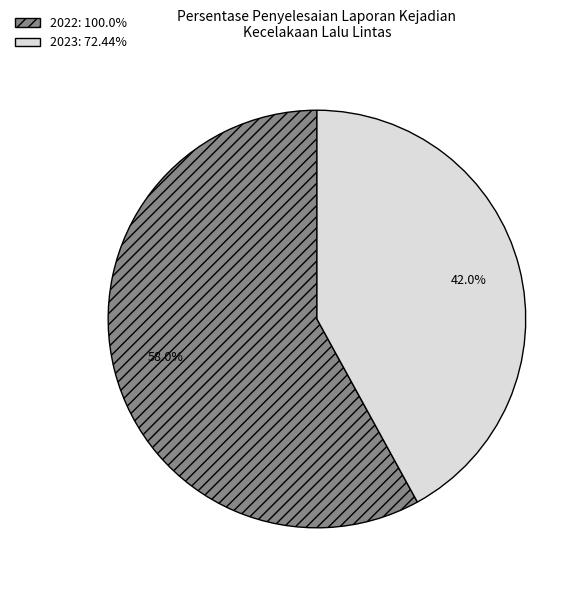

To the nearest percent, what percentage of the pie is 2023?

42%